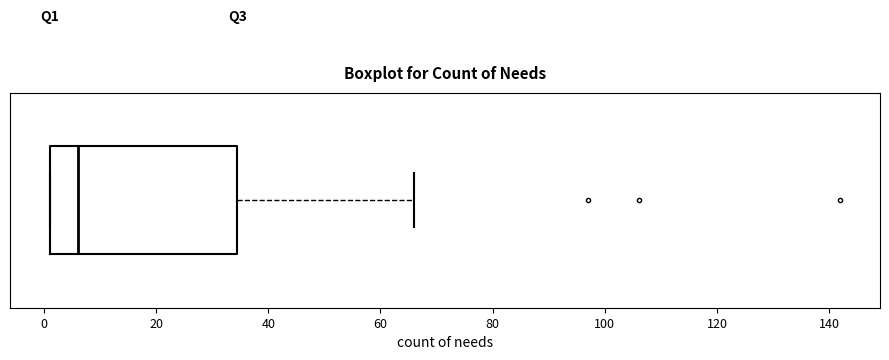

Where does the median line of the box sit on the x-axis? The values are not printed on the chart, so give them approximately, as read against the axis.

6